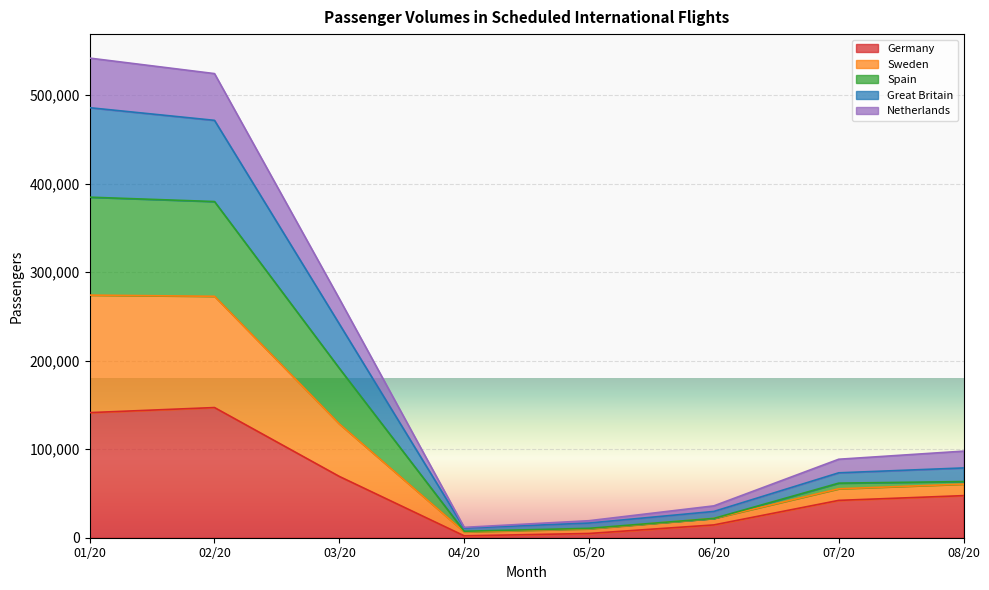

What is the total value across all series at 07/20?

88679